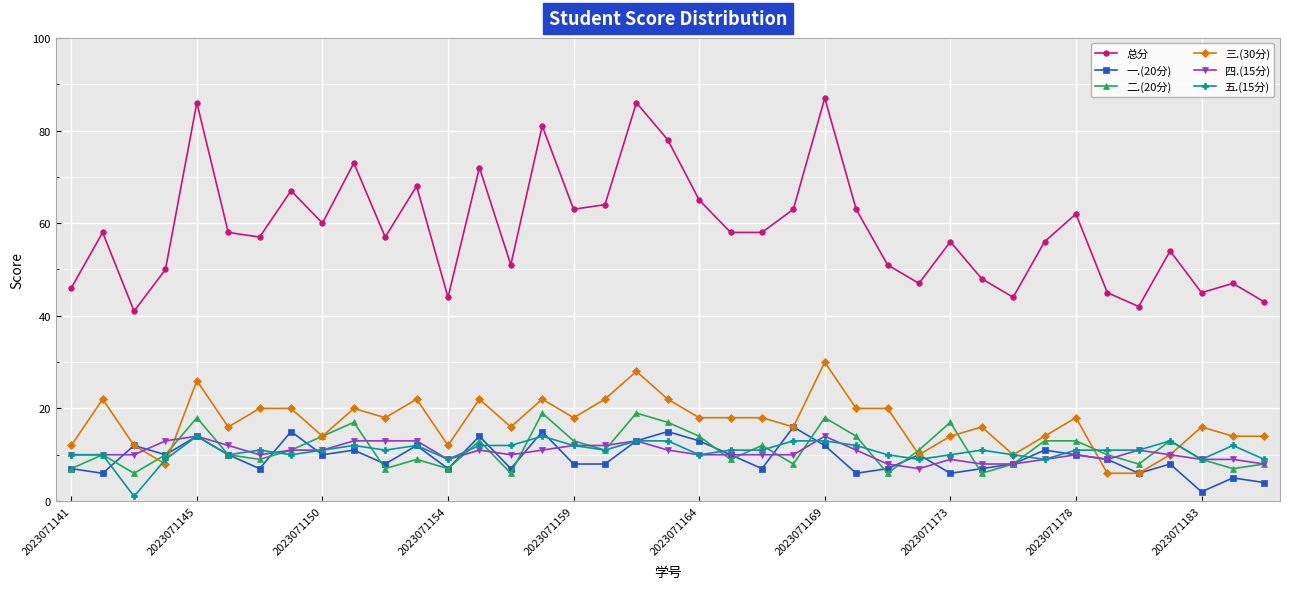

How many values in the 三.(30分) series are below 18?

19